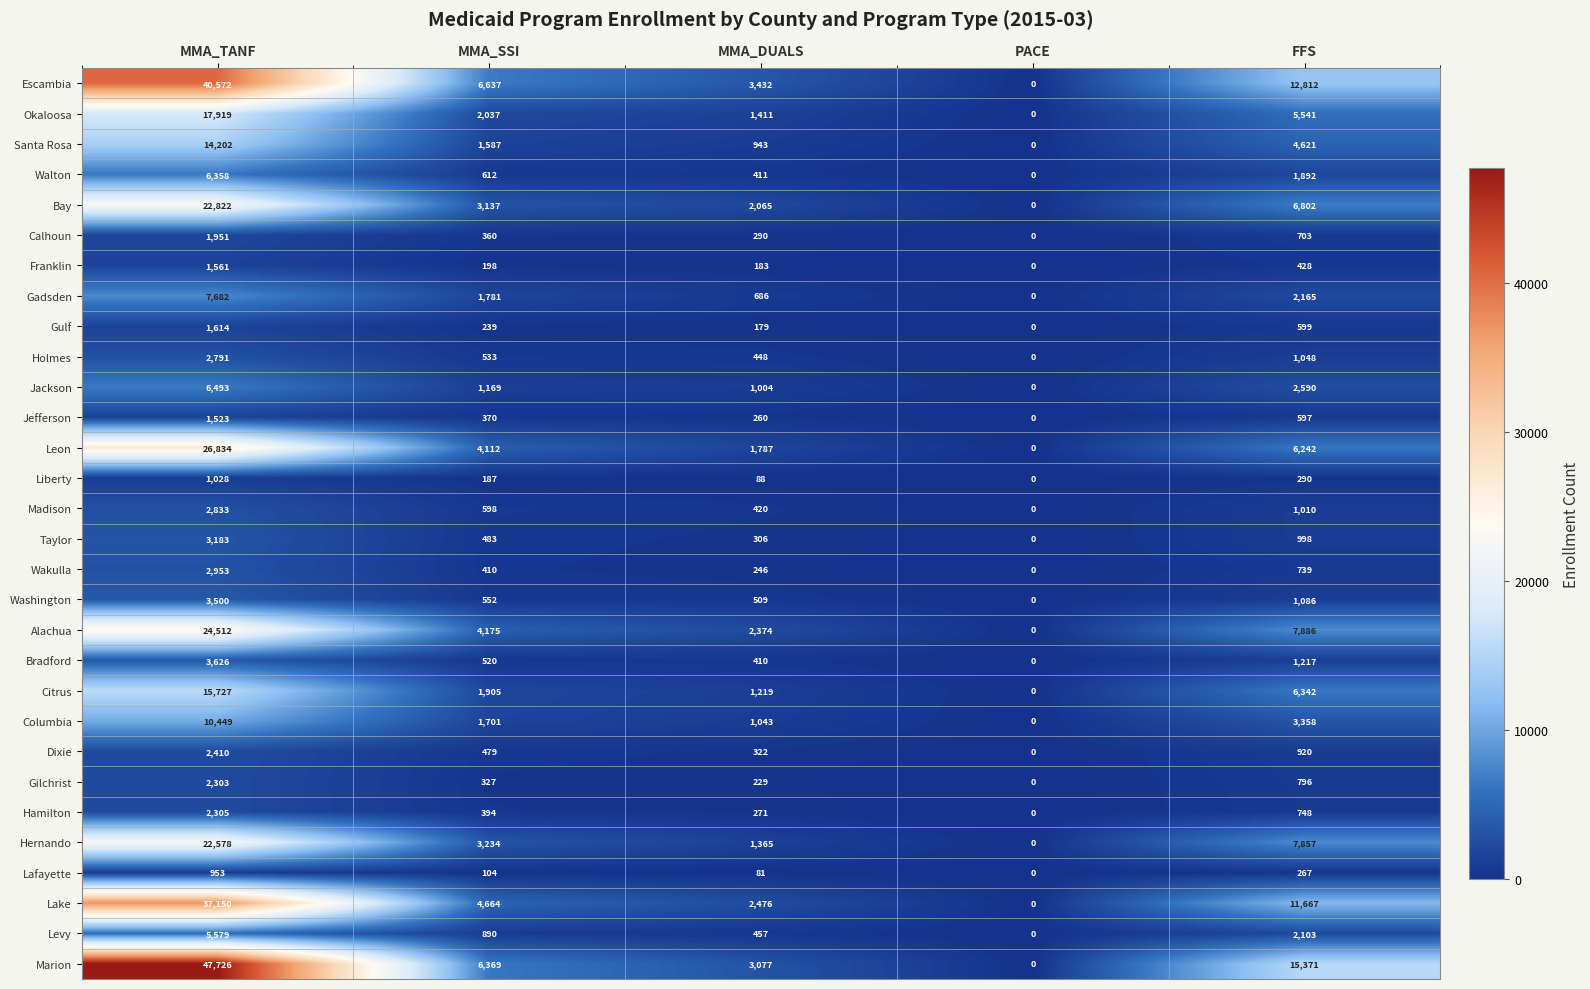

Count the number of categories in the chart.

5